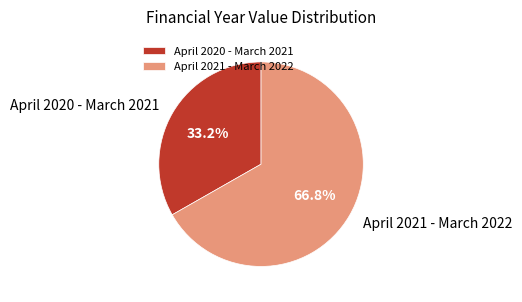

How many slices are in this pie chart?

2